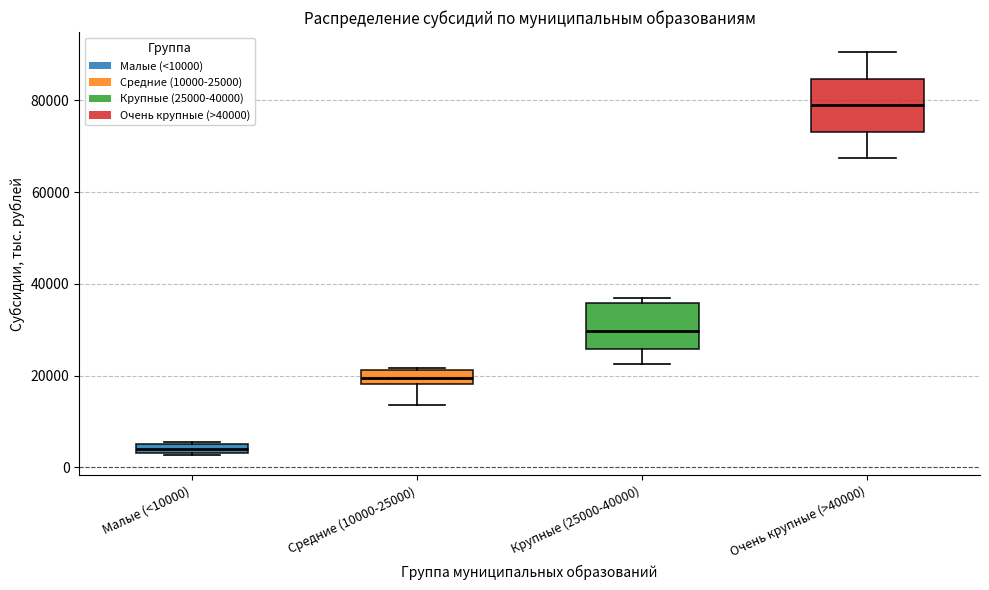

Which box's median line is the lowest?

Малые (<10000)